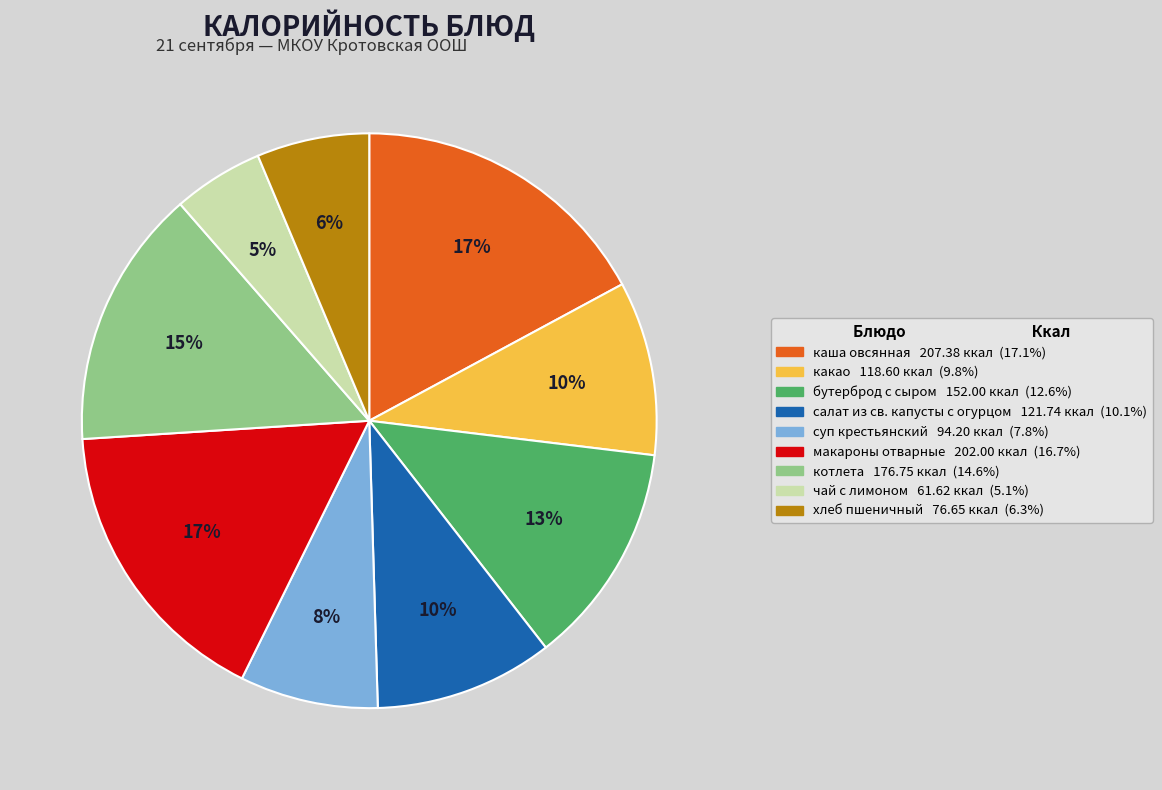

How many segments does this pie chart have?

9